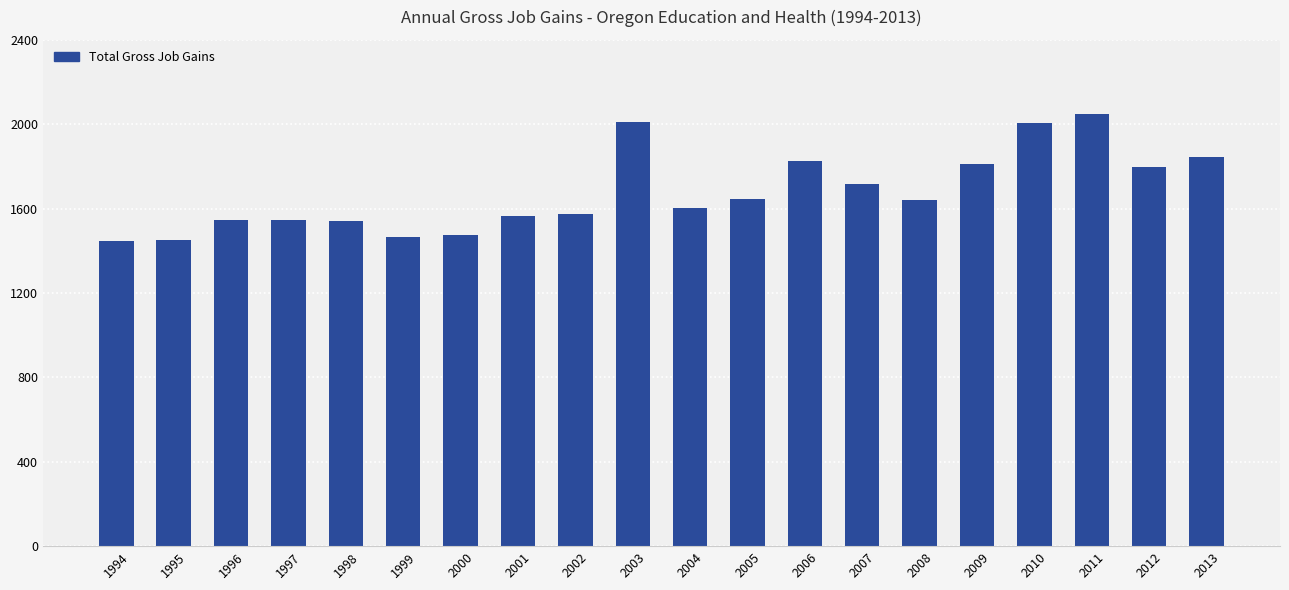

What is the sum of all values?

33561